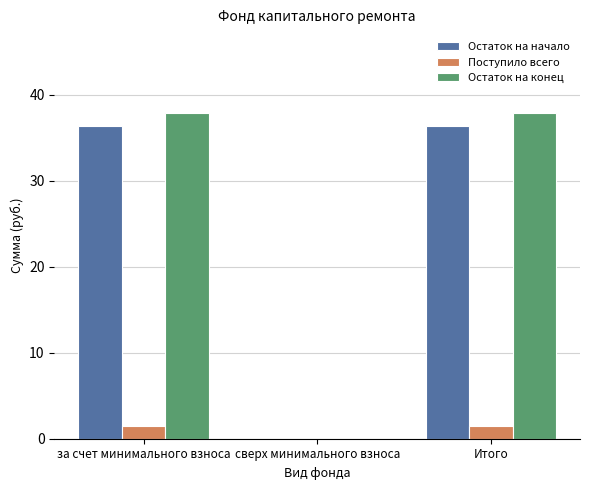

Between сверх минимального взноса and Итого, which series saw the biggest shift?

Остаток на конец